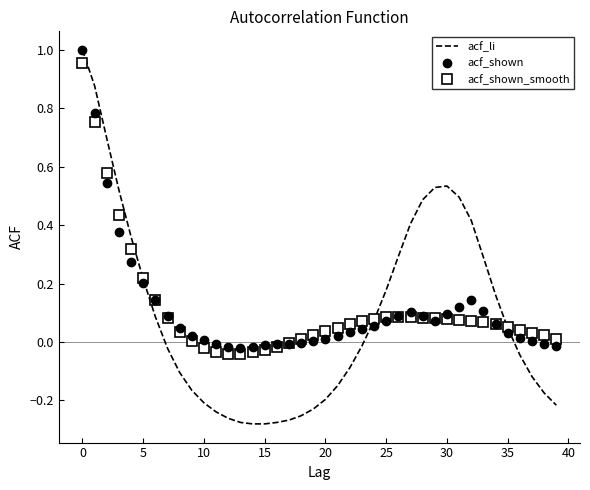

How many interior local peaks does the acf_li series have?

1